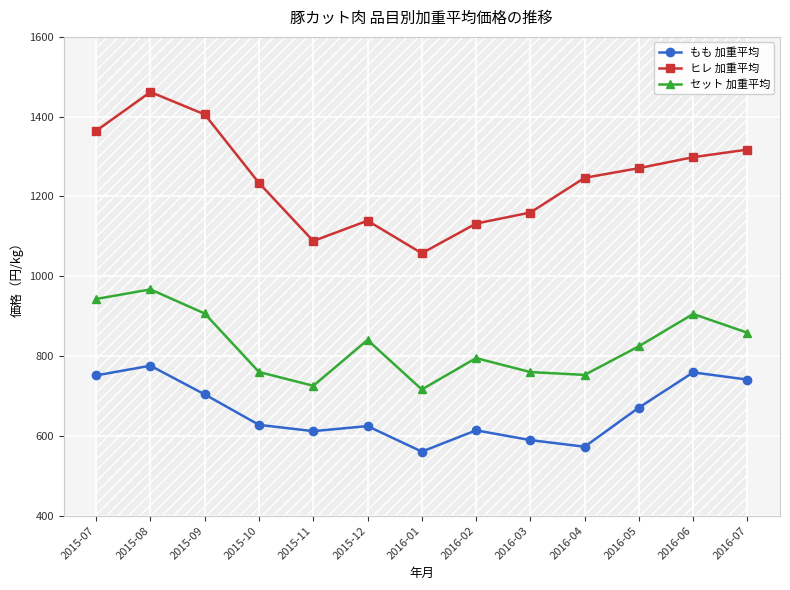

What is the minimum value for もも 加重平均?

560.5